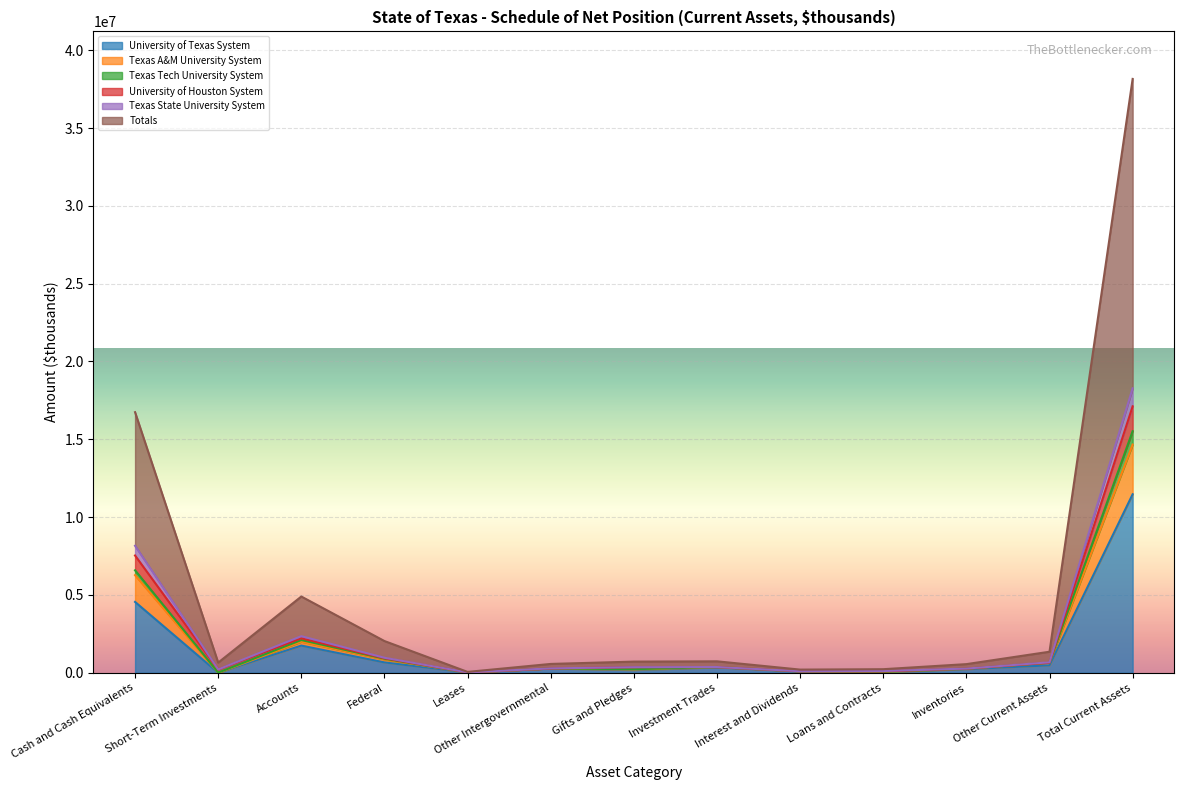

What is the total value across all series at Short-Term Investments?

651399